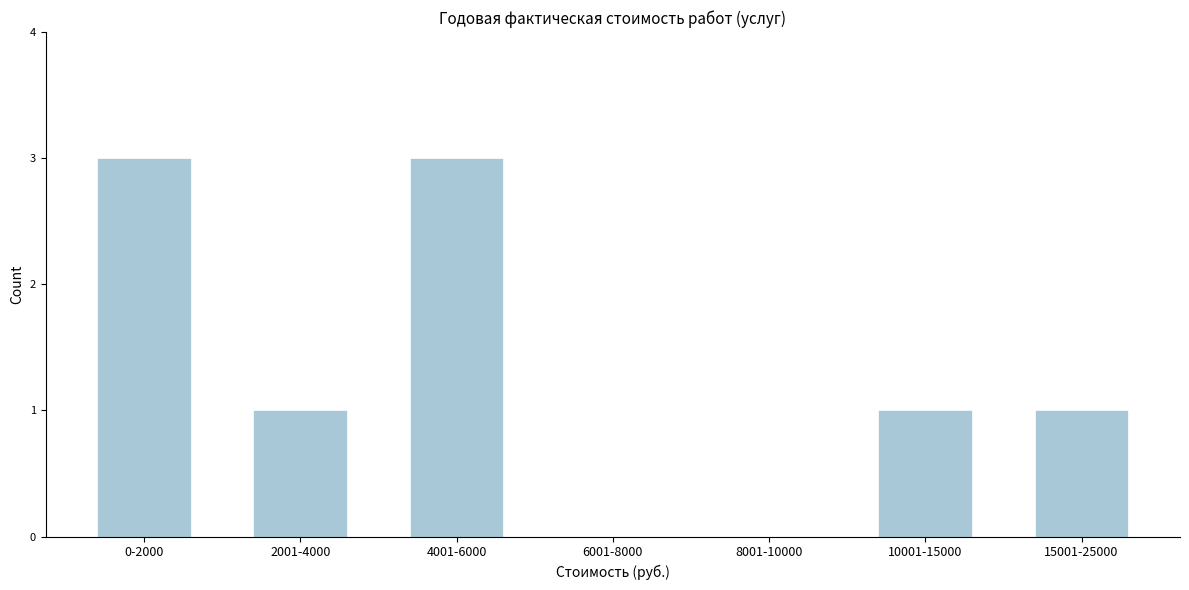

Reading left to right, extract all data points from this chart.

0-2000=3	2001-4000=1	4001-6000=3	6001-8000=0	8001-10000=0	10001-15000=1	15001-25000=1